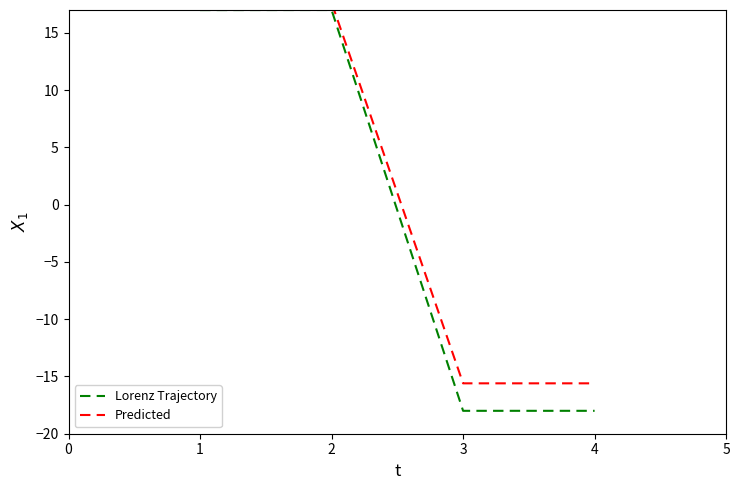

Reading left to right, list all the values displayed in this chart.

Lorenz Trajectory: 17.0	17.0	-18.0	-18.0
Predicted: 17.6	17.6	-15.6	-15.6